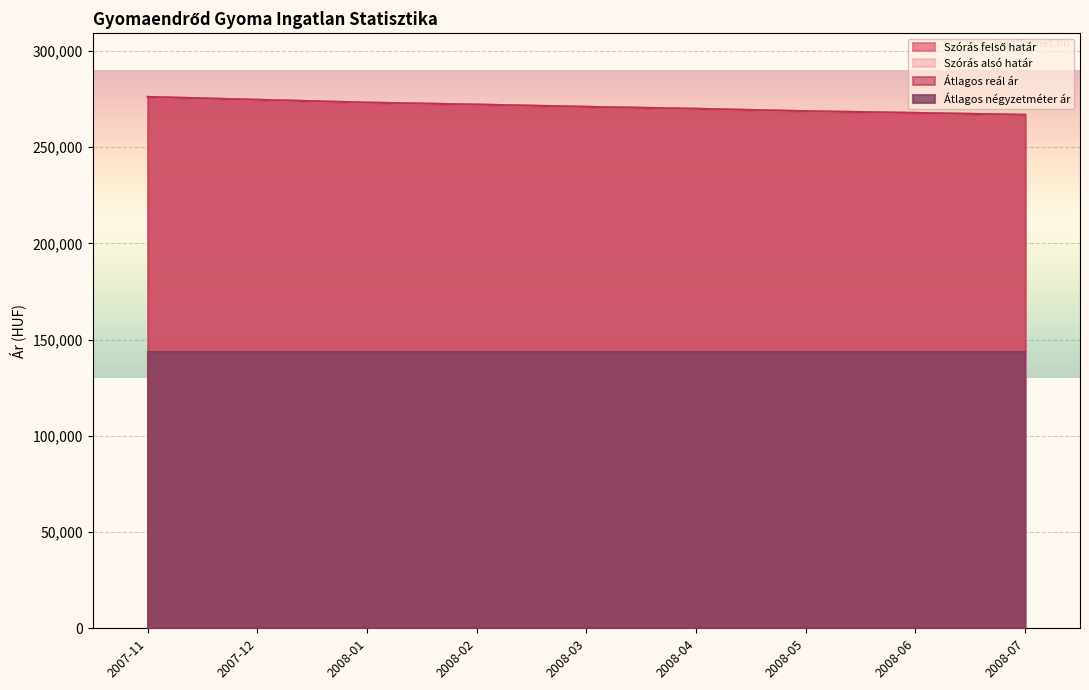

True or false: Átlagos reál ár has more than 2 interior local peaks.

False